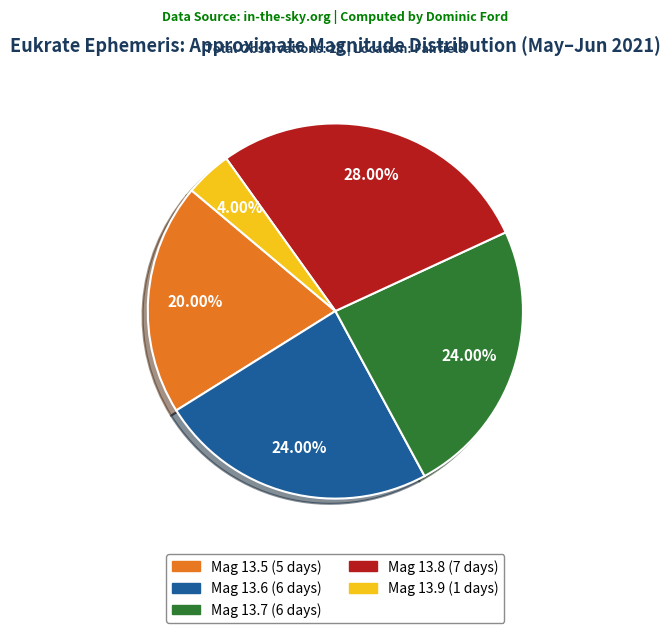

Is there a majority slice in this chart?

No